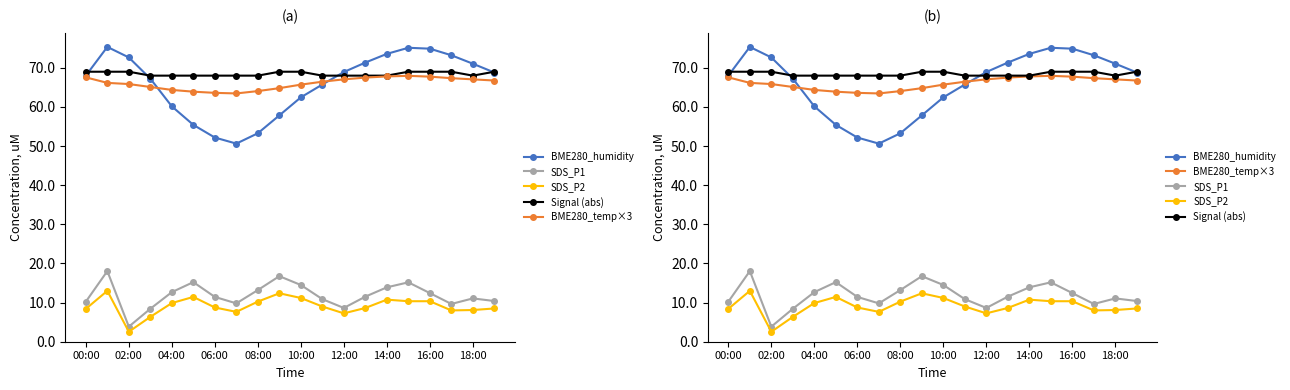

What is the sum of all BME280_temp×3 values?

1320.2